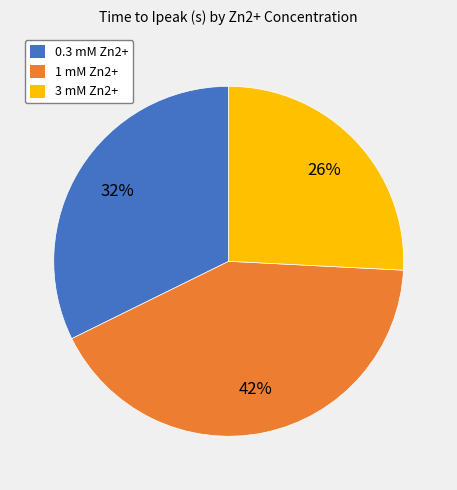

Do 1 mM Zn2+ and 3 mM Zn2+ together represent more than half of the pie?

Yes